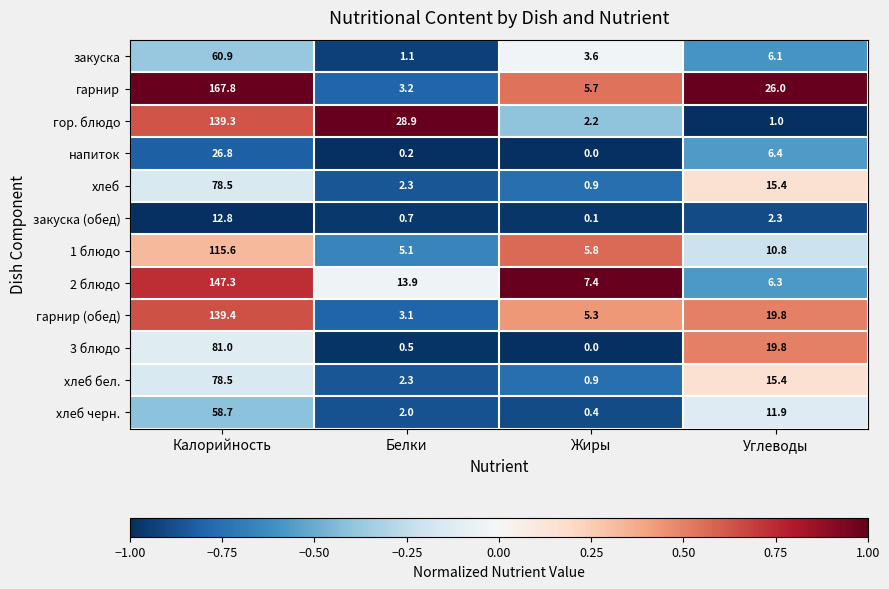

Rank the categories by 3 блюдо value from highest to lowest.

Калорийность, Углеводы, Белки, Жиры